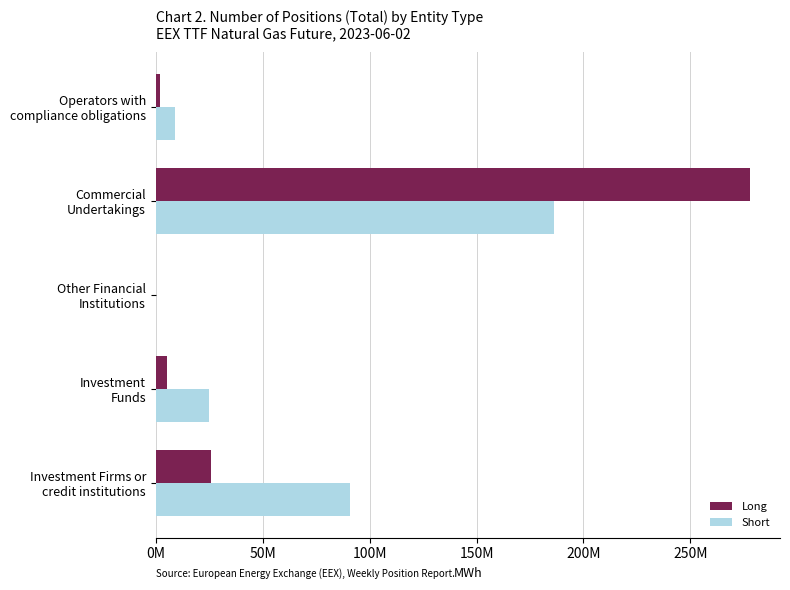

What are all the series names shown in the legend?

Long, Short